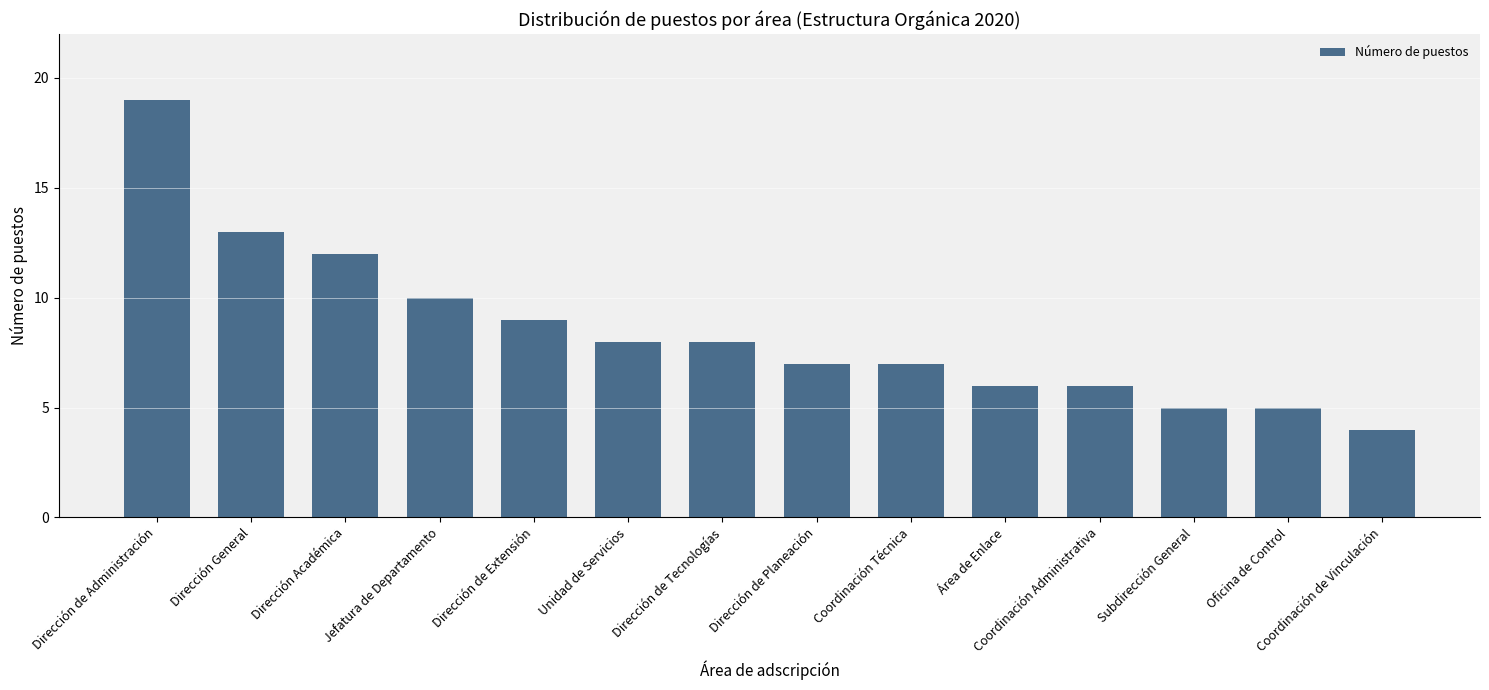

The value at Unidad de Servicios is 11. True or false?

False